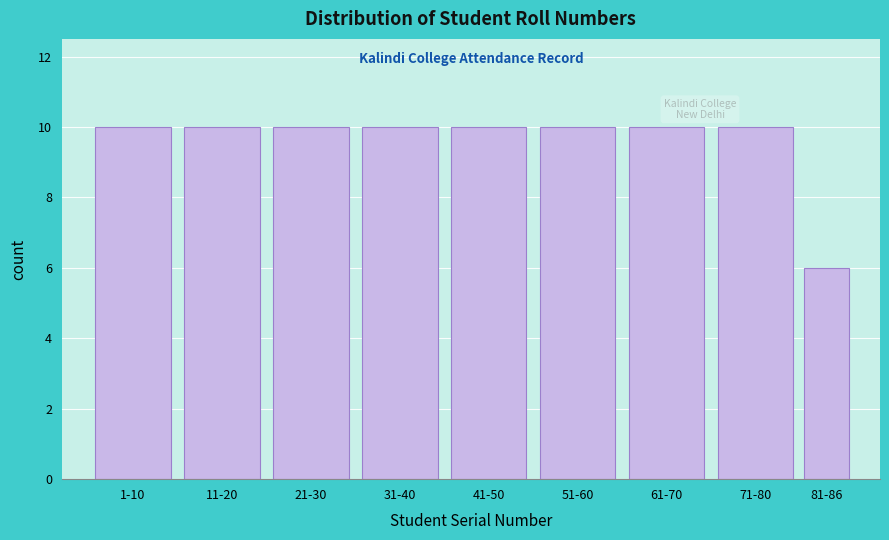

Reading left to right, extract all data points from this chart.

1-10=10	11-20=10	21-30=10	31-40=10	41-50=10	51-60=10	61-70=10	71-80=10	81-86=6